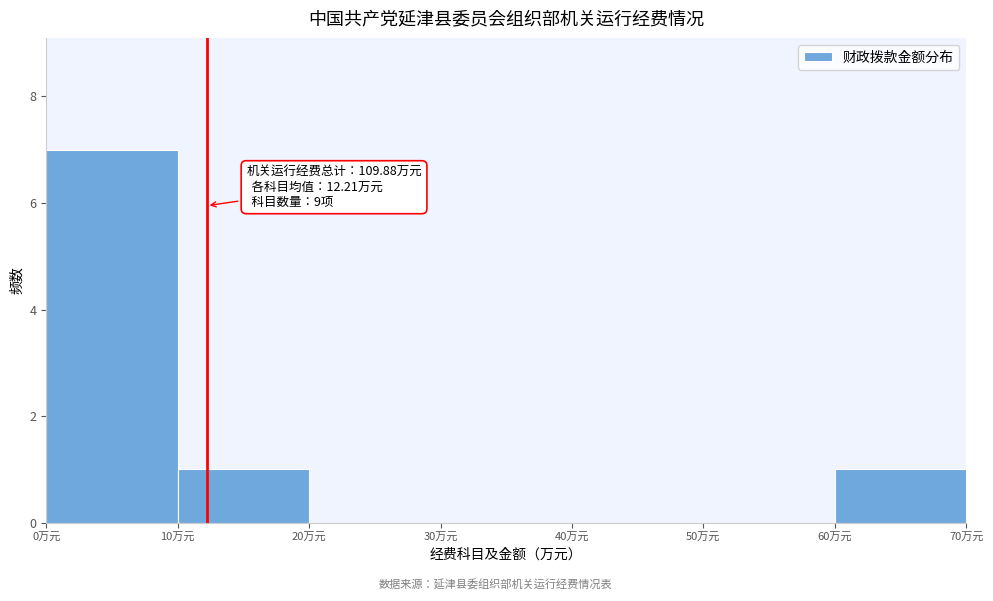

Over which range of the x-axis is the bar tallest?

0 to 10